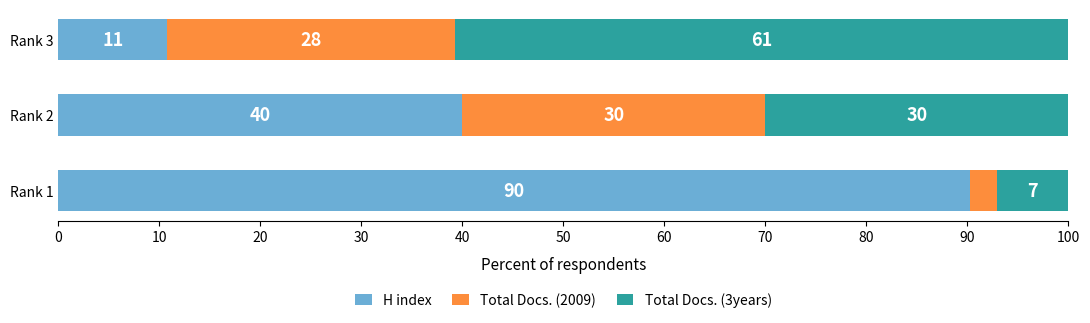

The value of H index at Rank 2 is 40.0. True or false?

True